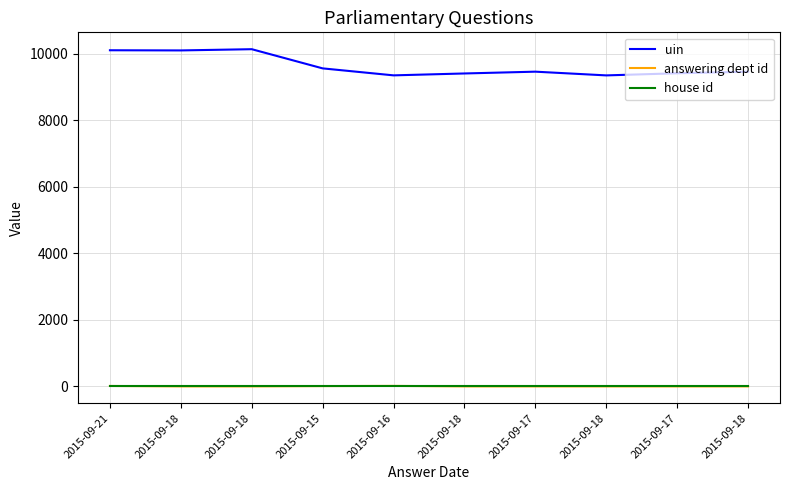

Does the chart have visible grid lines?

Yes